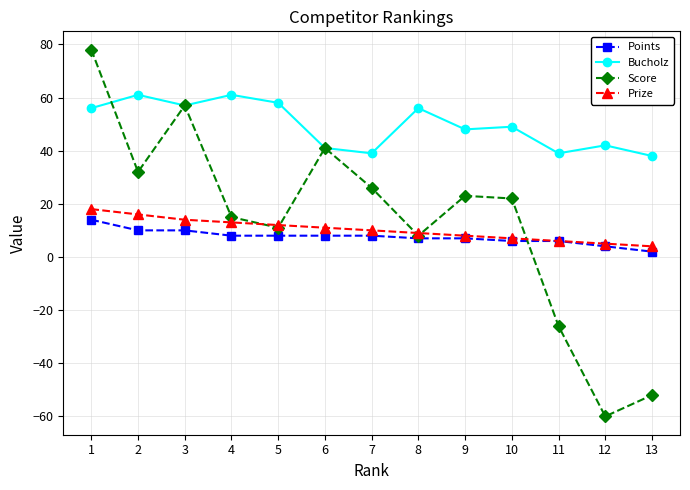

At which category is the sum across all series the highest?

1